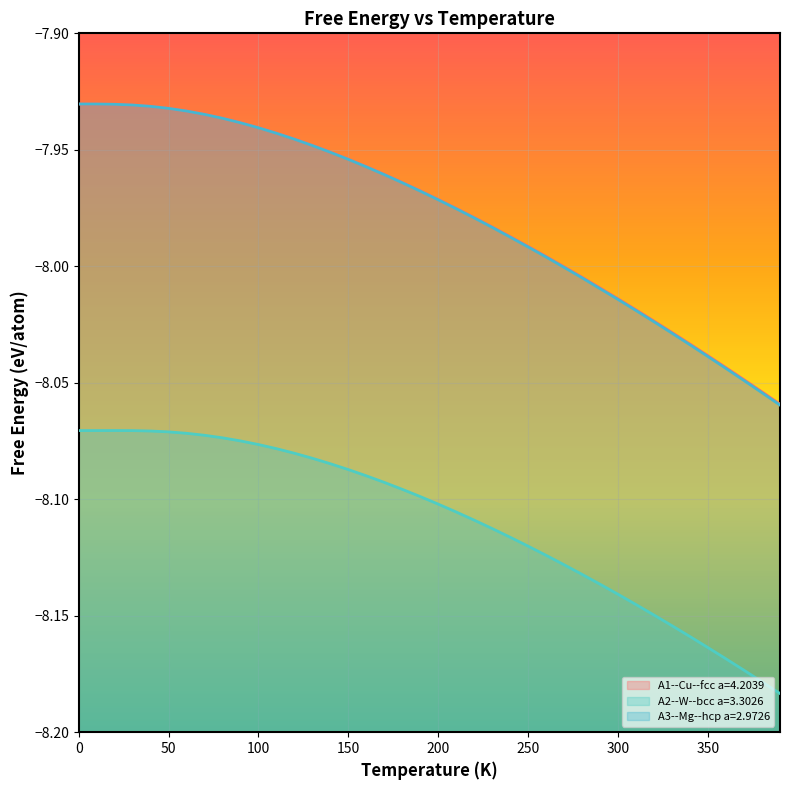

What are all the series names shown in the legend?

A1--Cu--fcc a=4.2039, A2--W--bcc a=3.3026, A3--Mg--hcp a=2.9726